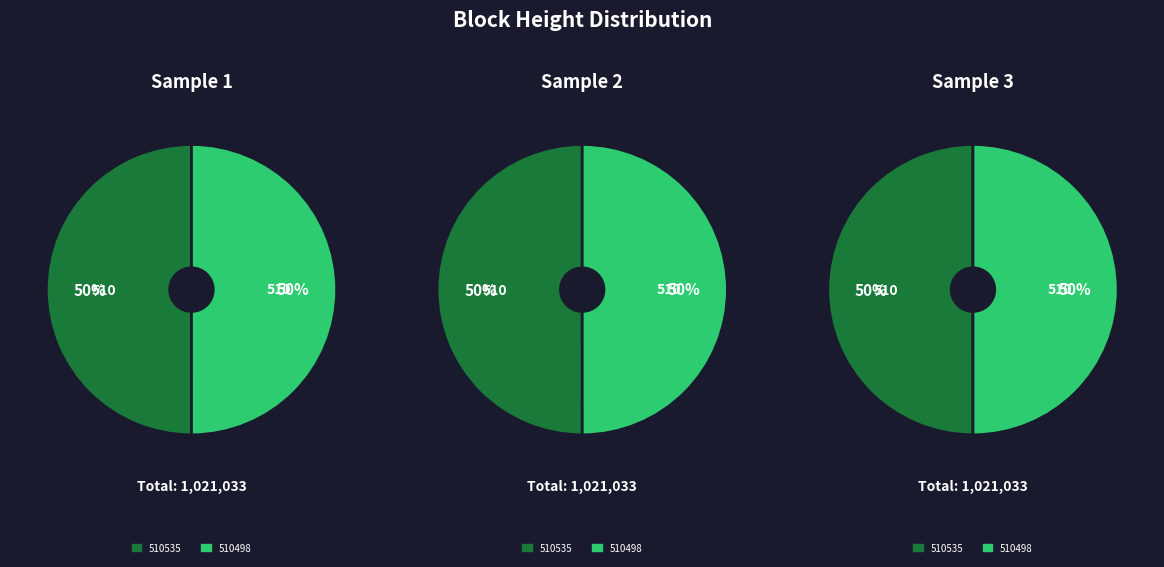

Does 510498 represent more than half of the total?

No